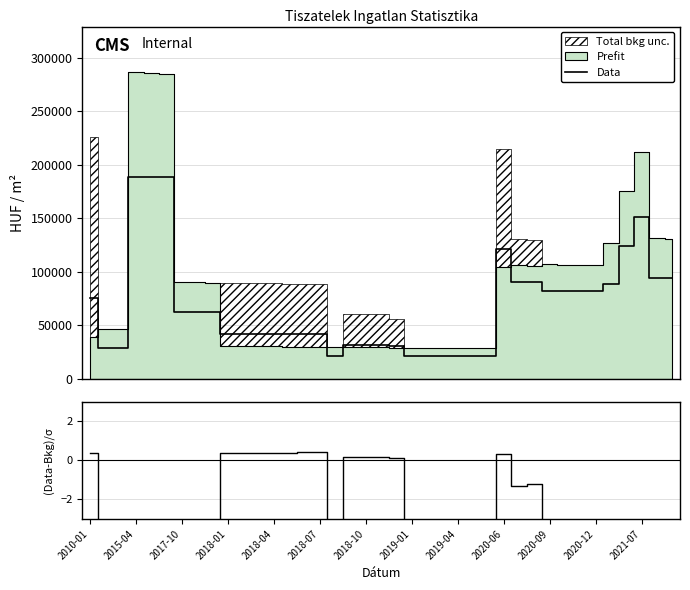

True or false: Data and (Data-Bkg)/σ intersect in this chart.

False